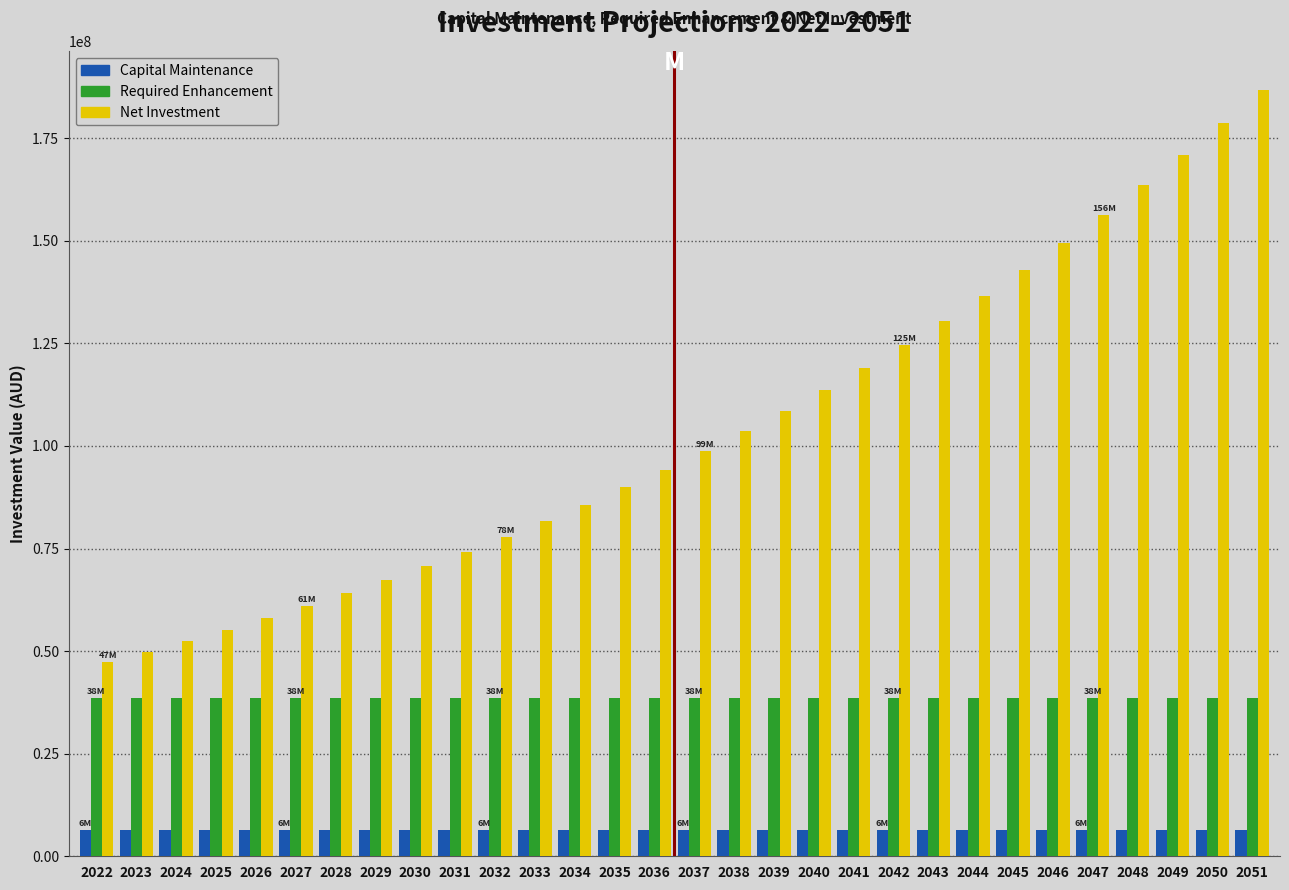

What is the lowest value of the Net Investment series?

47305871.1